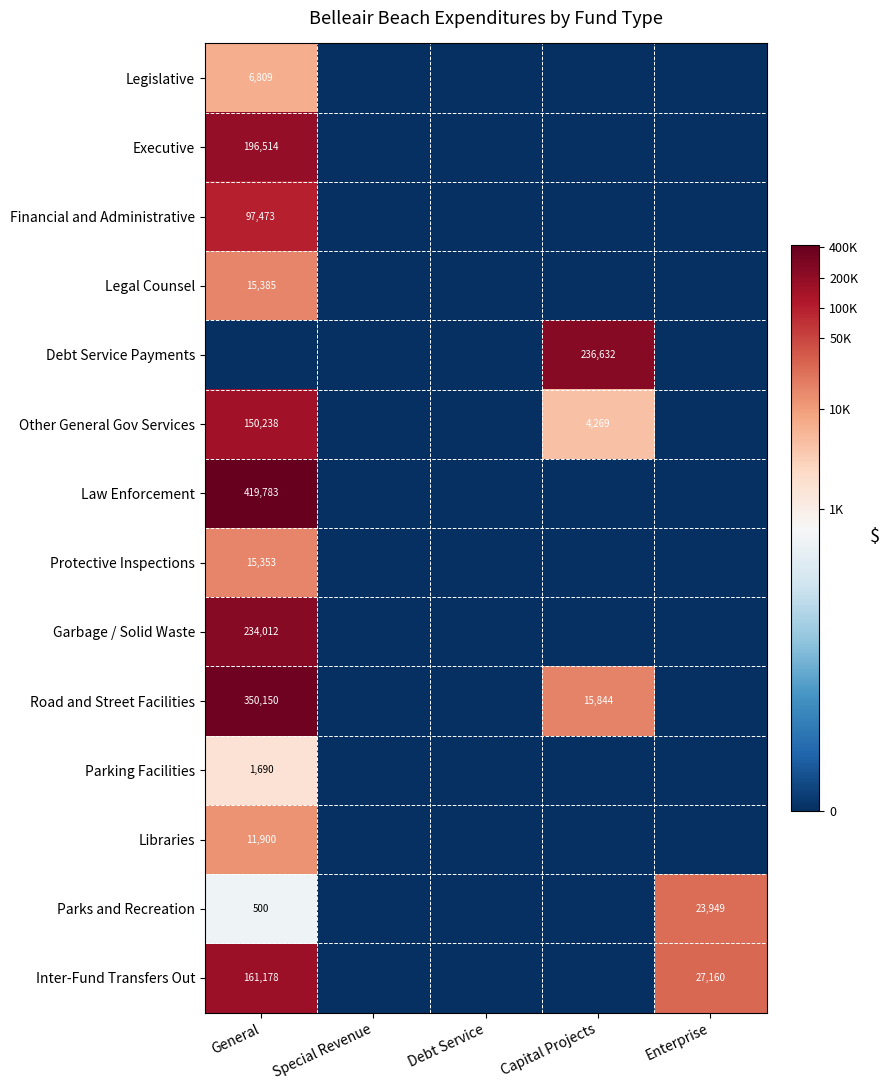

Is the value of Inter-Fund Transfers Out at General greater than the value of Legal Counsel at General?

Yes